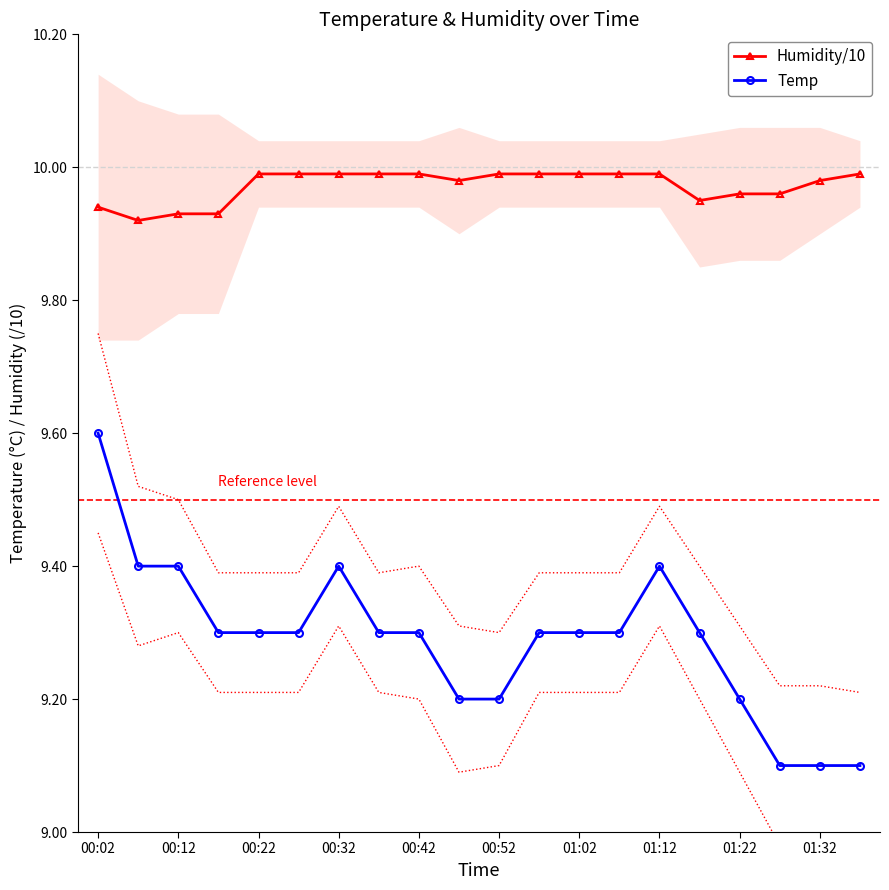

At how many categories does at least one series exceed 9?

20